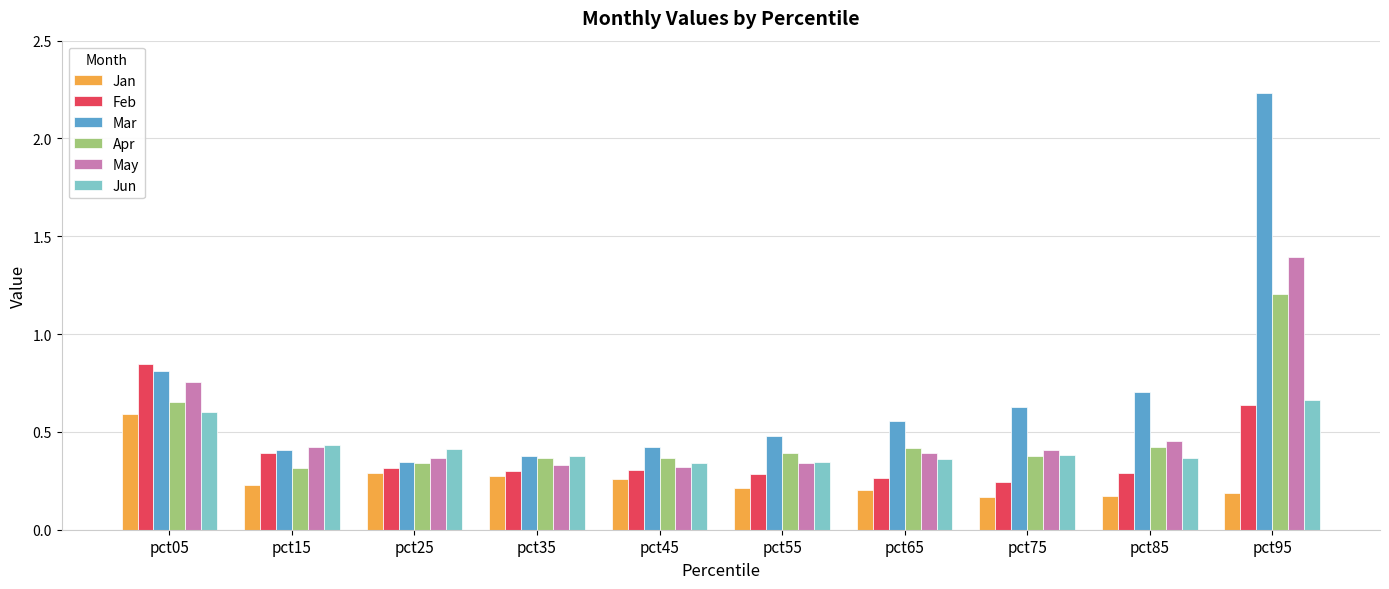

Which series has the largest range (max minus min)?

Mar